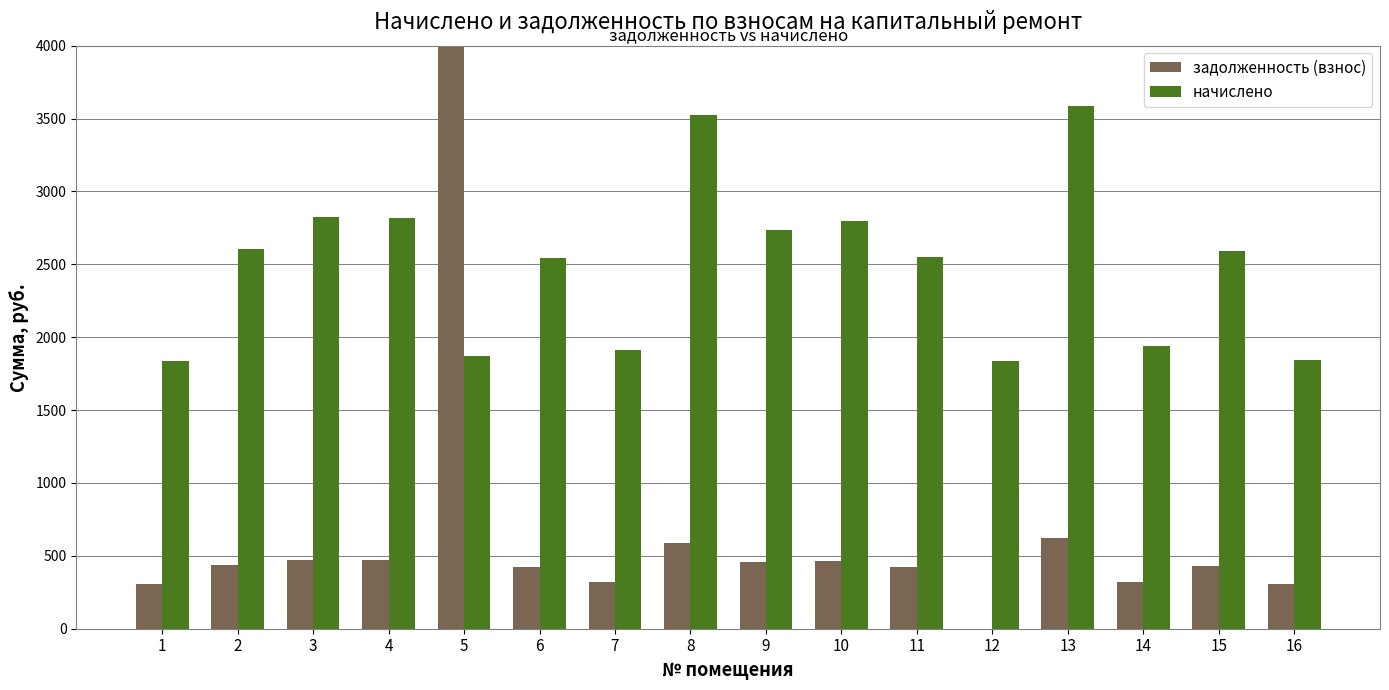

How many groups of bars are there?

16